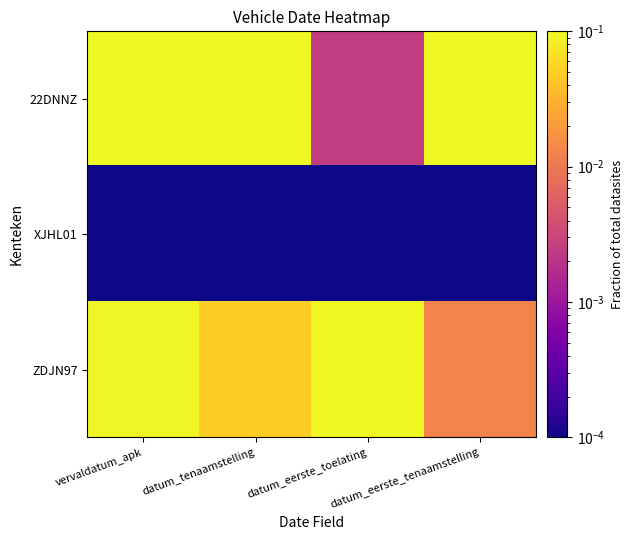

At how many categories does at least one series exceed 0?

4